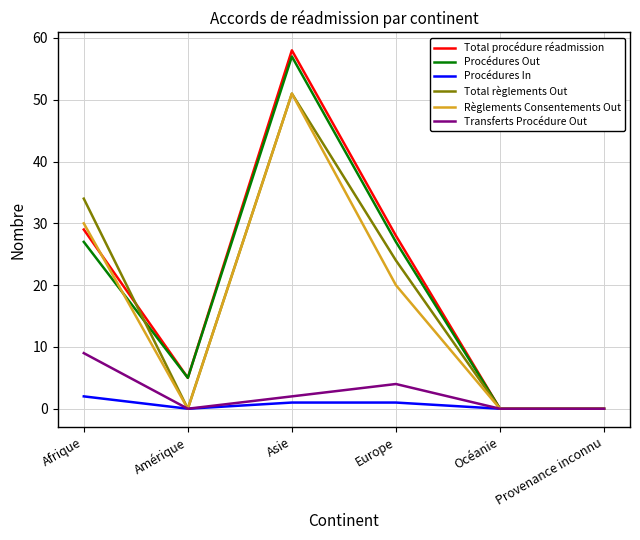

Reading left to right, what are all the values shown in this chart?

Total procédure réadmission: 29	5	58	28	0	0
Procédures Out: 27	5	57	27	0	0
Procédures In: 2	0	1	1	0	0
Total règlements Out: 34	0	51	24	0	0
Règlements Consentements Out: 30	0	51	20	0	0
Transferts Procédure Out: 9	0	2	4	0	0